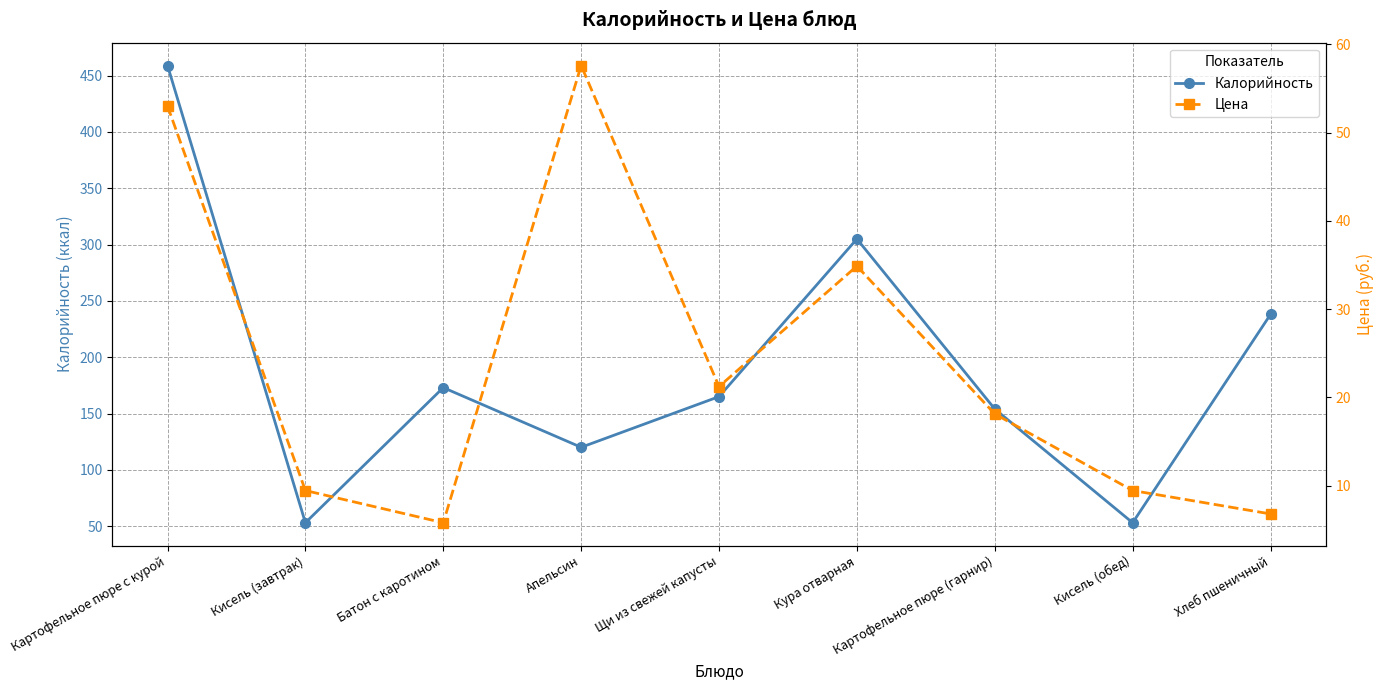

The value of Цена at Апельсин is 57.6. True or false?

True